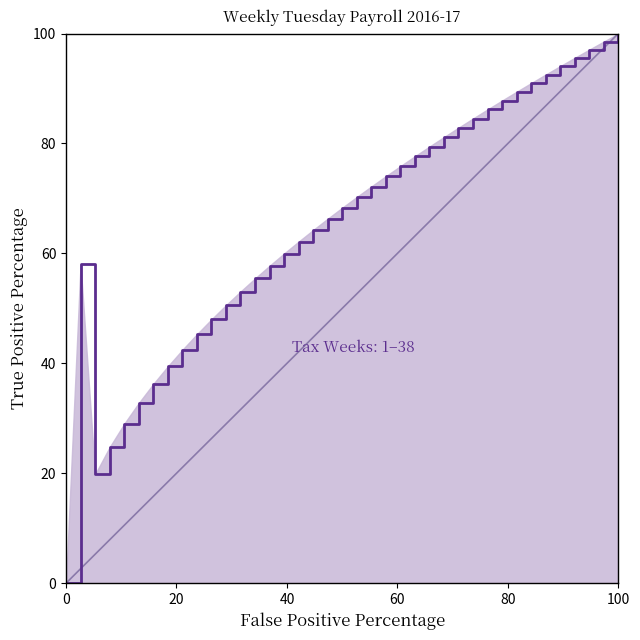

What is the maximum value shown in the chart?

100.0